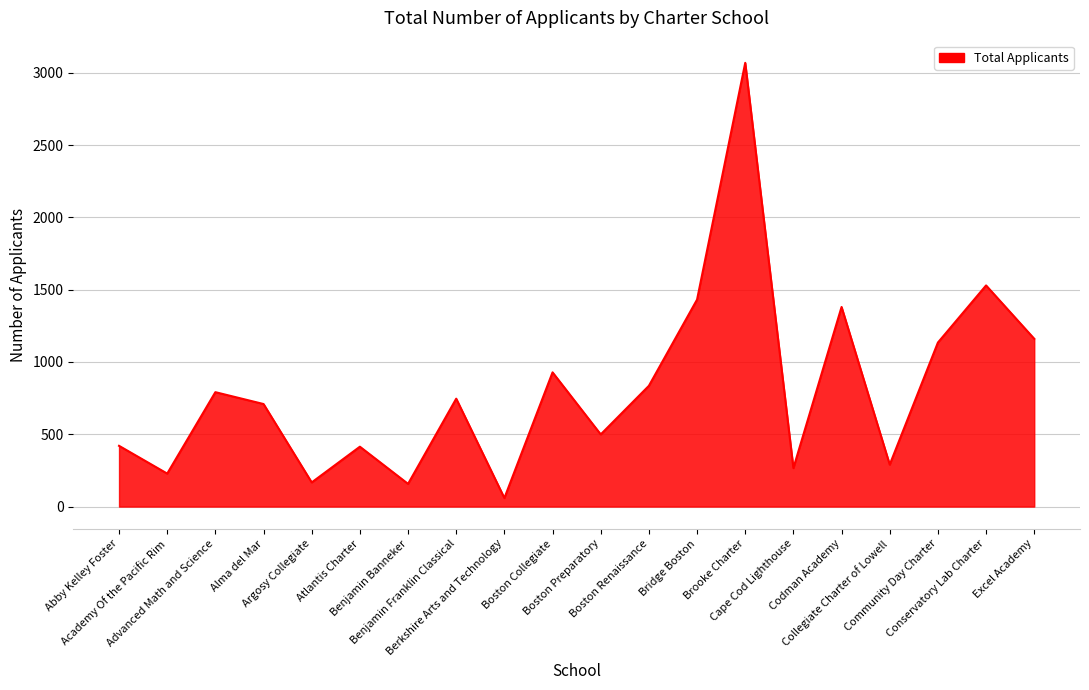

Which category has the lowest value across all series?

Berkshire Arts and Technology